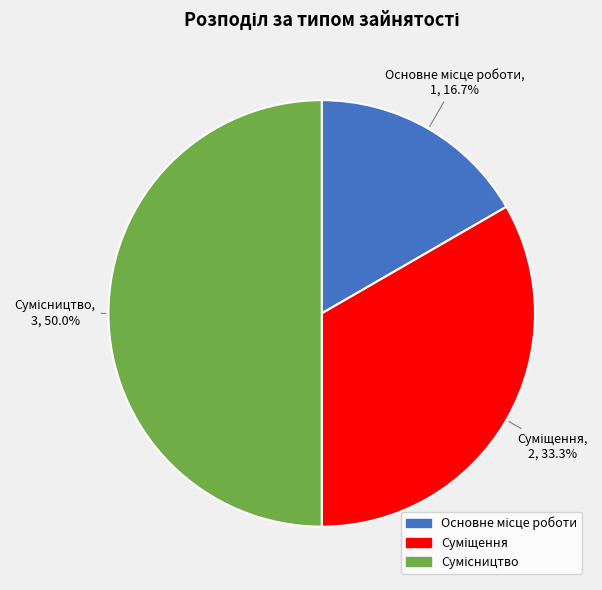

How many slices are in this pie chart?

3